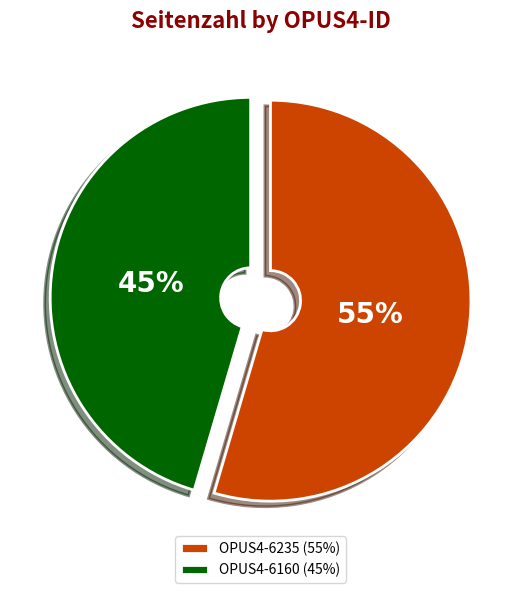

Which slice represents more than half of the pie?

OPUS4-6235